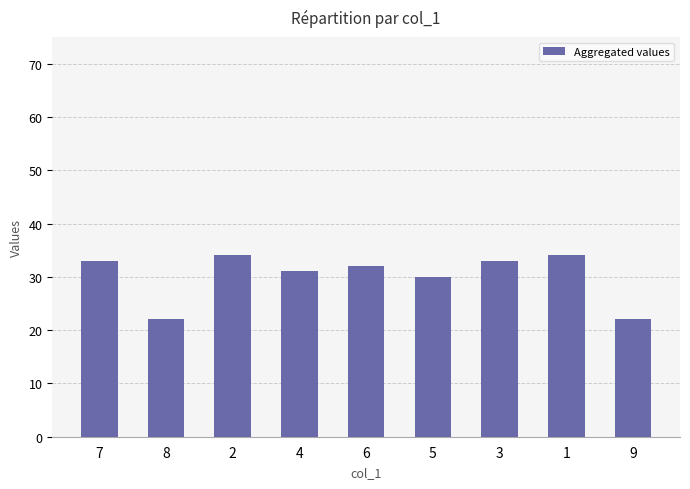

What position from the left is 6?

5